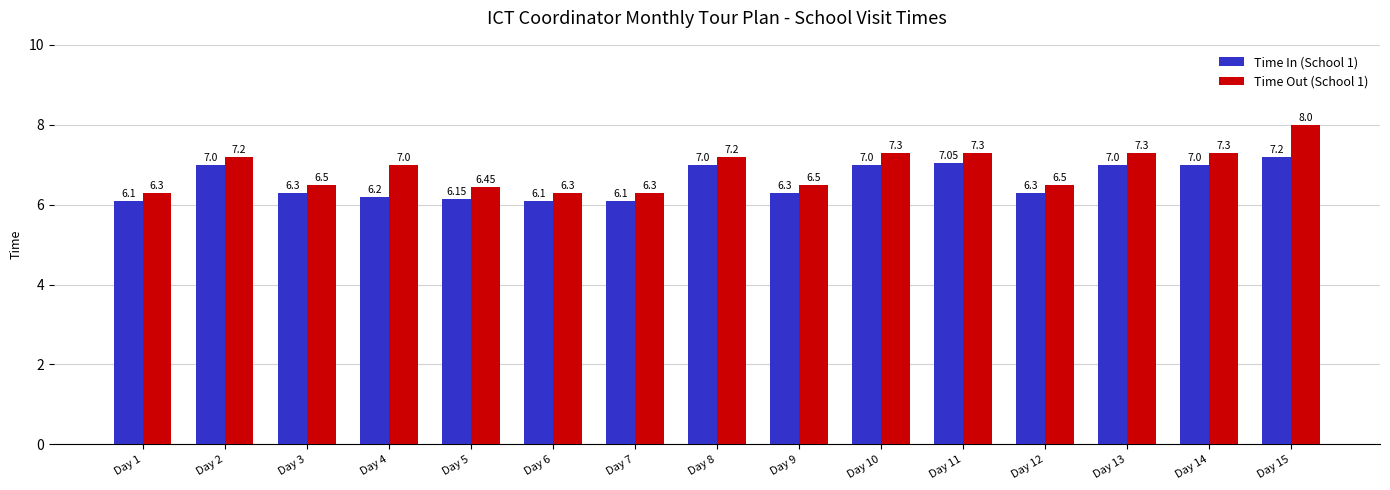

What is the difference between the second highest and minimum values in the Time Out (School 1) series?

1.0